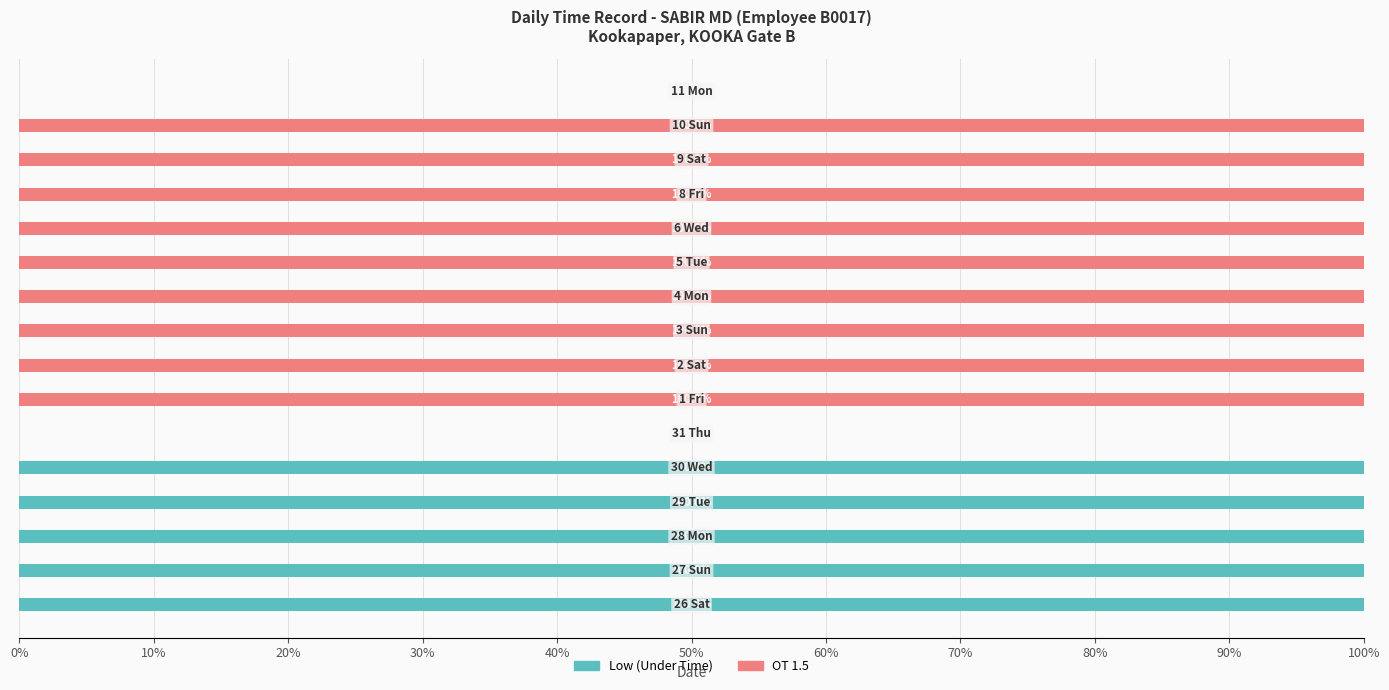

How many data points does each series have?

16